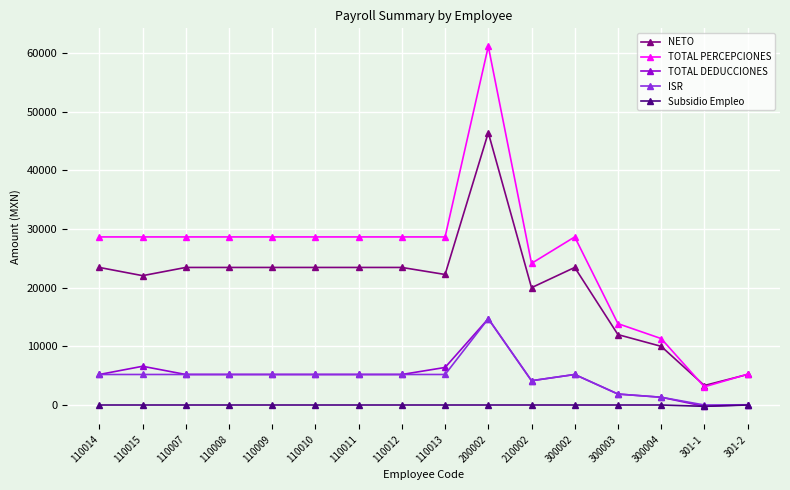

How many lines are shown in the chart?

5